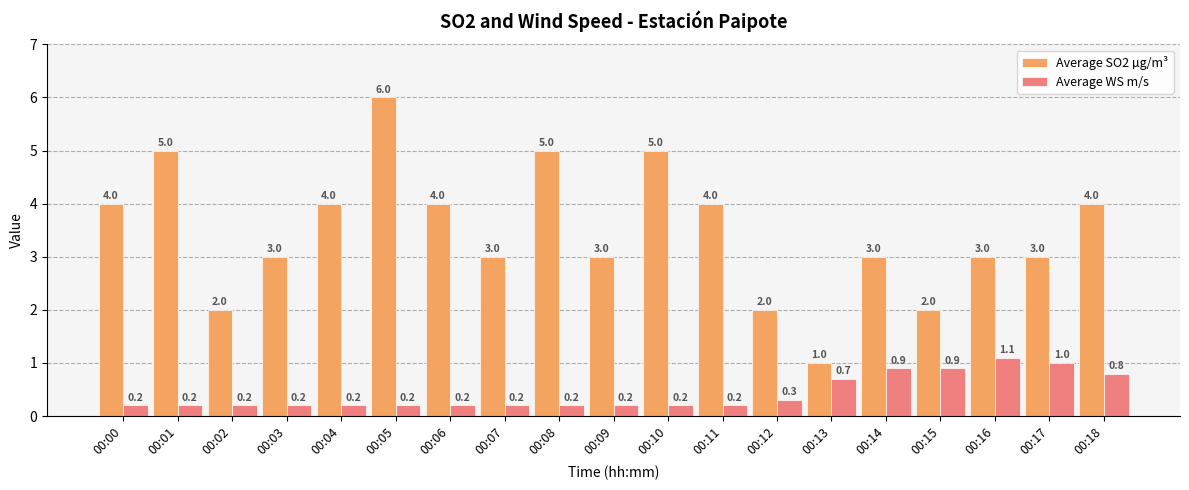

Which series has the largest range (max minus min)?

Average SO2 µg/m³